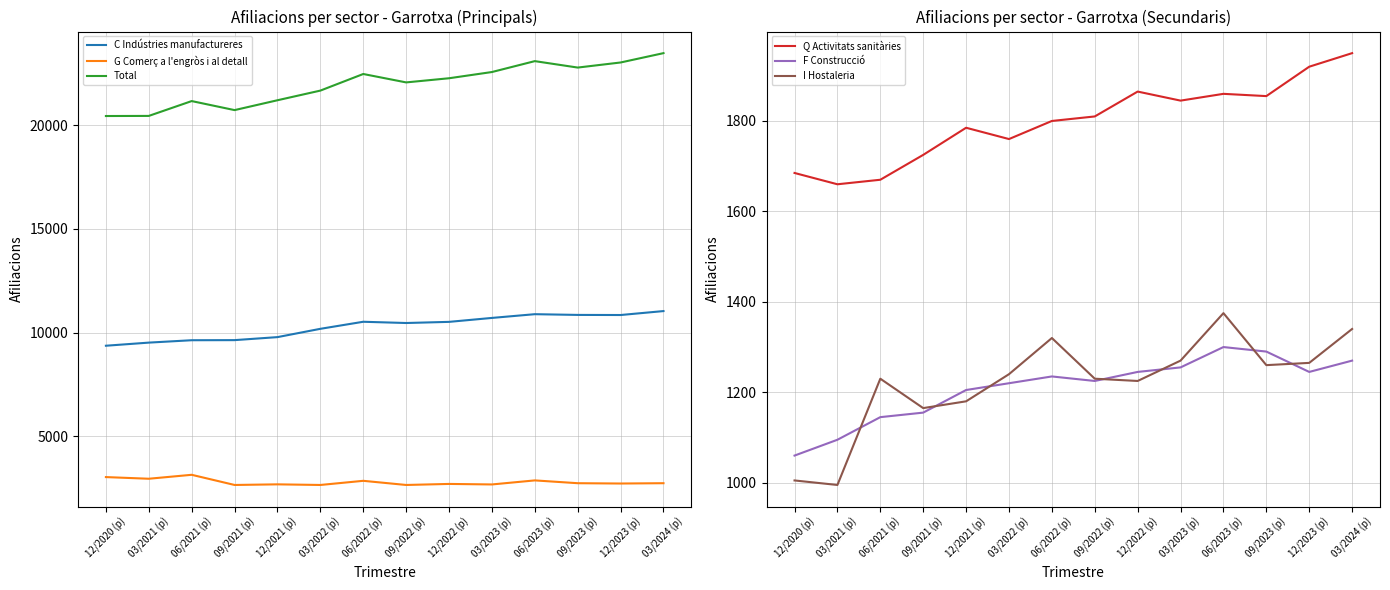

At which label is F Construcció closest to 1180?

09/2021 (p)